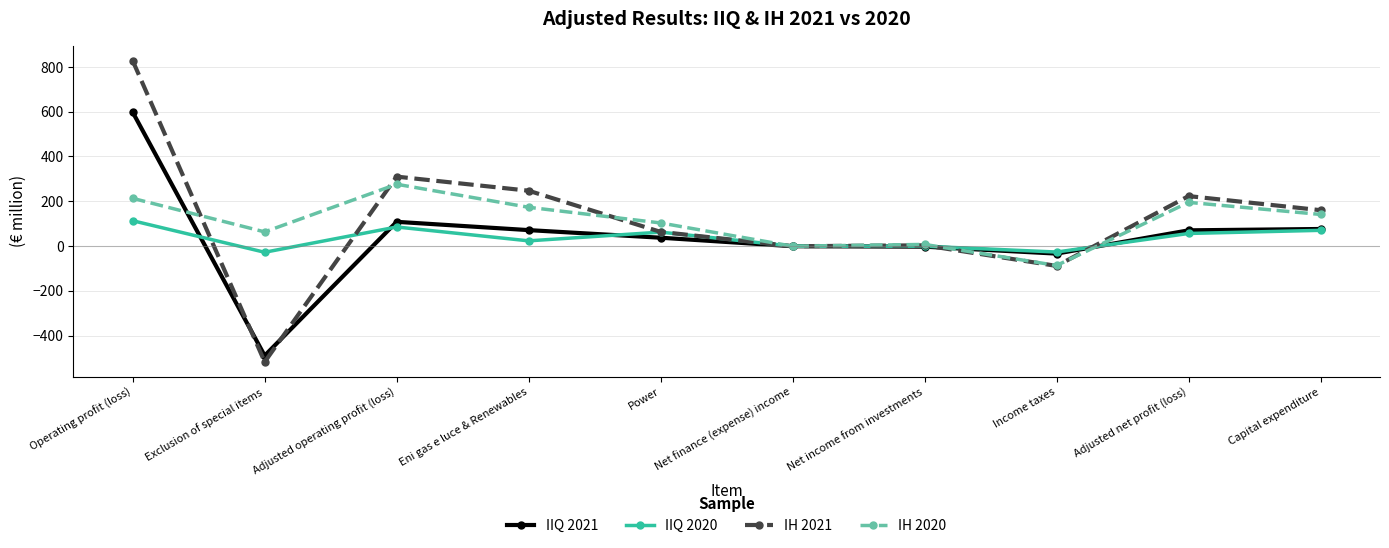

In IH 2020, how many points are higher than both neighbors (excluding endpoints)?

3